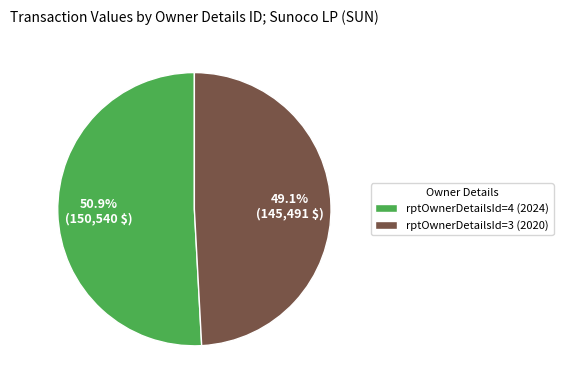

Which category has the biggest portion of the pie?

rptOwnerDetailsId=4 (2024)